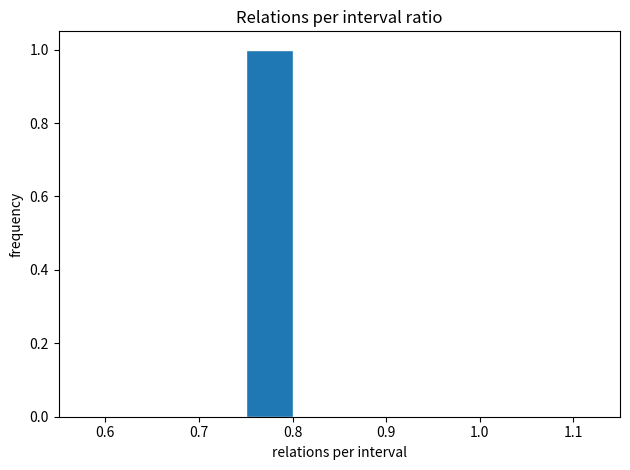

How tall is the bar that spans 0.75 to 0.80 on the x-axis? The values are not printed on the chart, so give them approximately, as read against the axis.

1